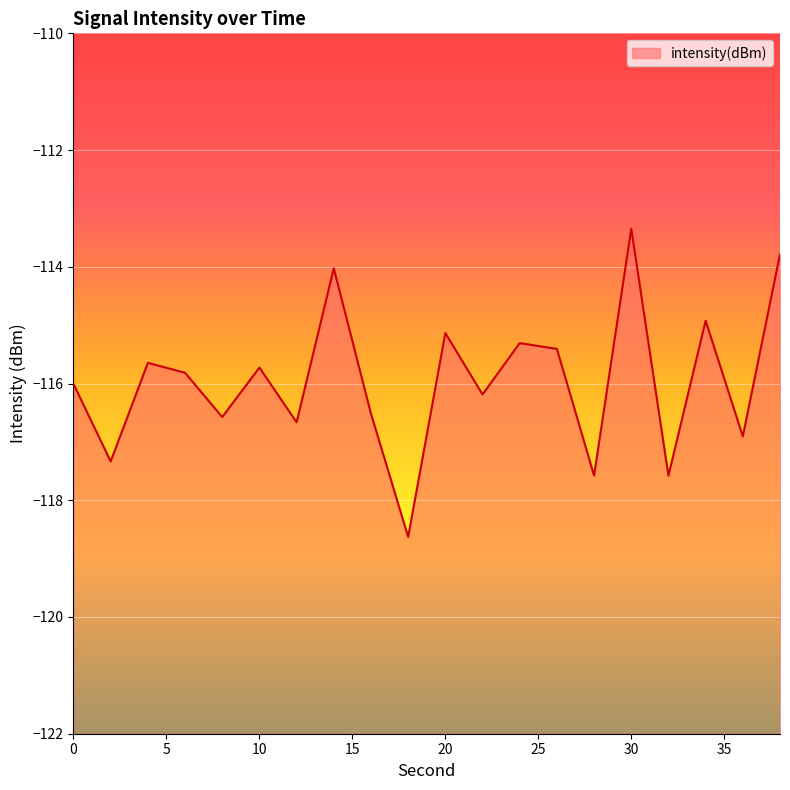

Reading left to right, transcribe all the data shown in this chart.

-116.0	-117.3	-115.6	-115.8	-116.6	-115.7	-116.7	-114.0	-116.5	-118.6	-115.1	-116.2	-115.3	-115.4	-117.6	-113.3	-117.6	-114.9	-116.9	-113.8